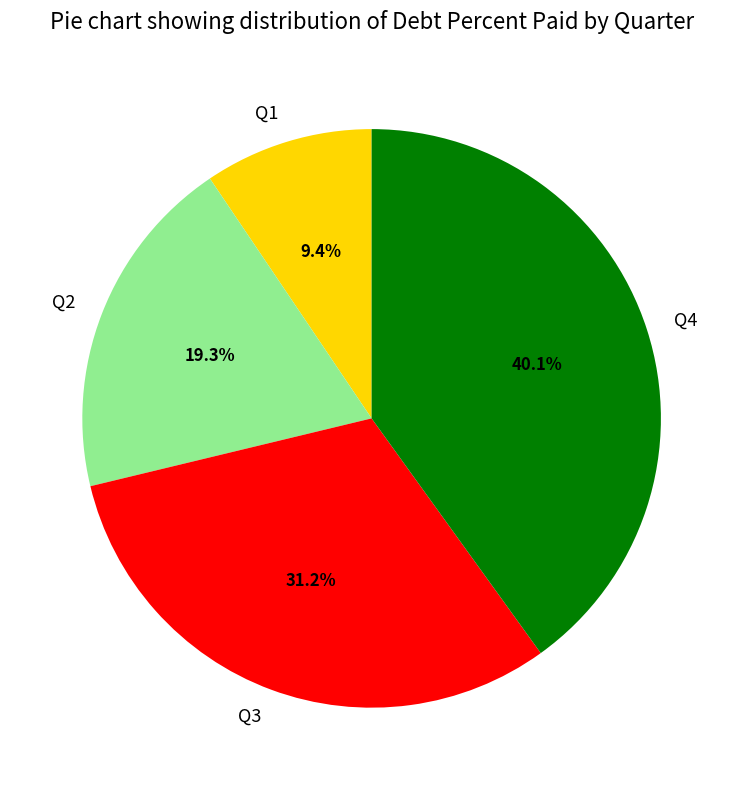

Is it true that Q2 is 19% of the pie?

True